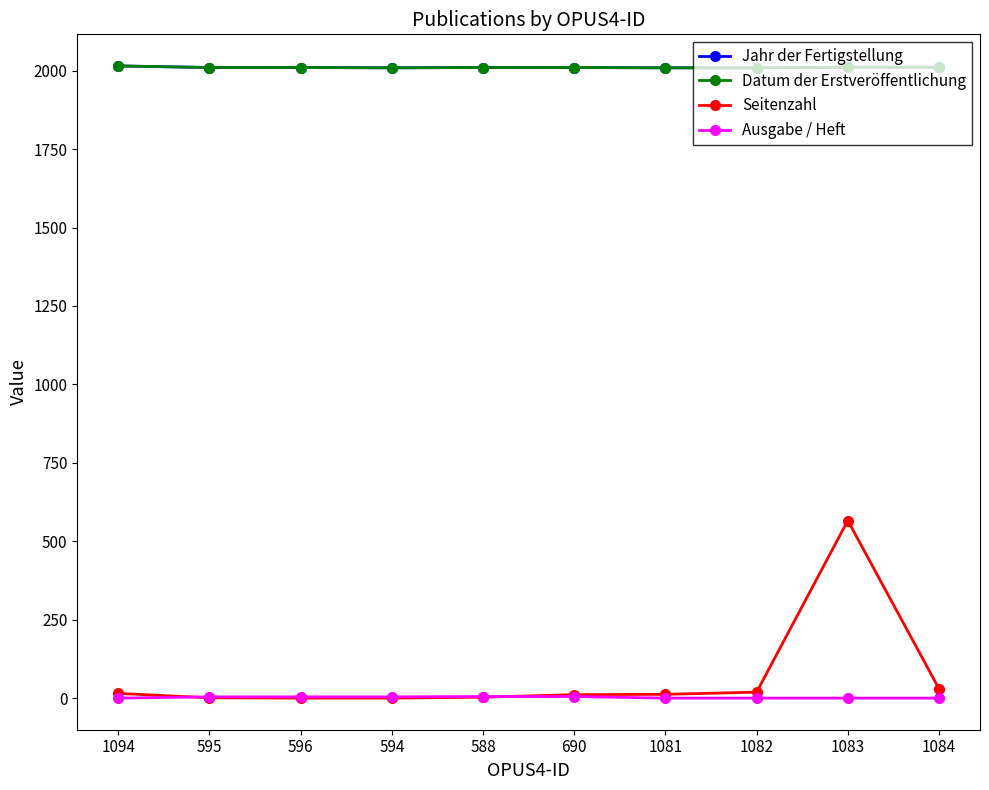

Reading left to right, transcribe all the data shown in this chart.

Jahr der Fertigstellung: 1094=2015	595=2010	596=2010	594=2009	588=2010	690=2010	1081=2009	1082=2009	1083=2011	1084=2011
Datum der Erstveröffentlichung: 1094=2015	595=2010	596=2010	594=2009	588=2010	690=2010	1081=2009	1082=2009	1083=2011	1084=2011
Seitenzahl: 1094=15	595=1	596=0	594=0	588=3	690=11	1081=12	1082=19	1083=566	1084=30
Ausgabe / Heft: 1094=0	595=4	596=4	594=4	588=5	690=5	1081=0	1082=0	1083=0	1084=0